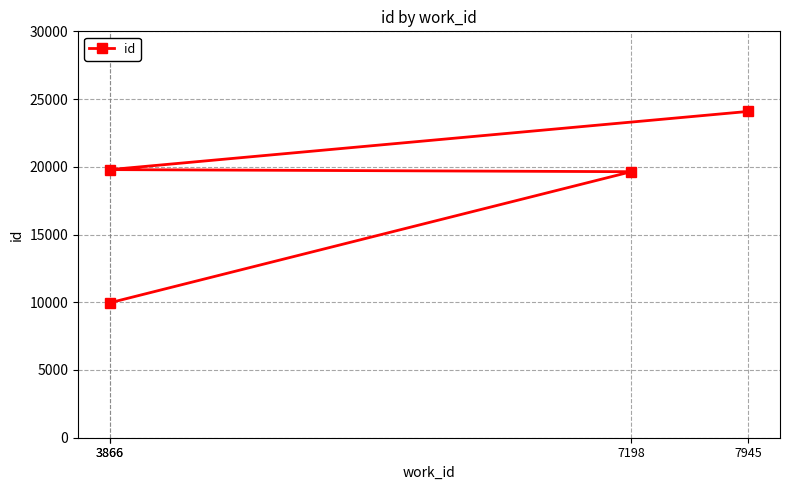

How many values are below 19792?

2